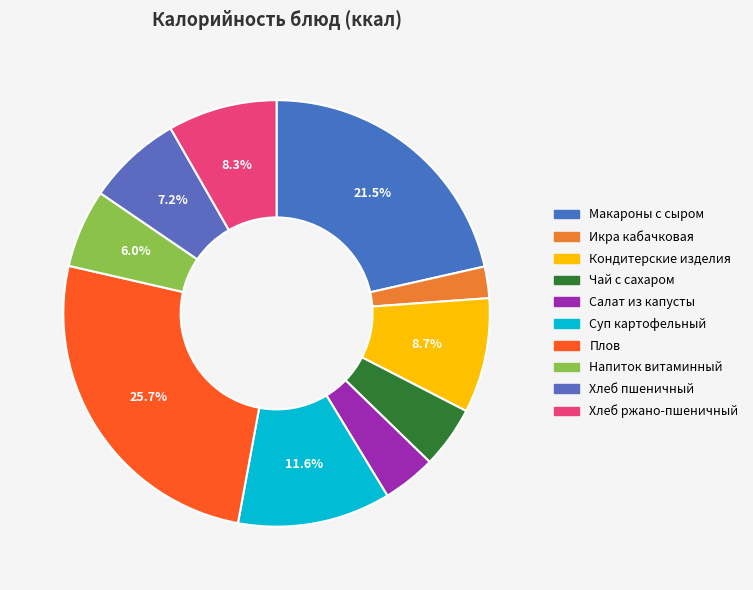

Count the number of slices in the pie.

10